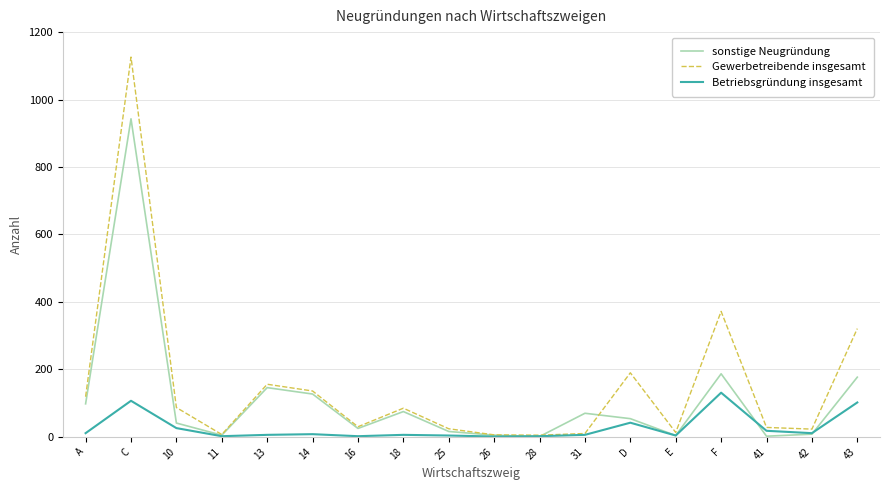

What is the difference between the maximum and minimum values in the Betriebsgründung insgesamt series?

130